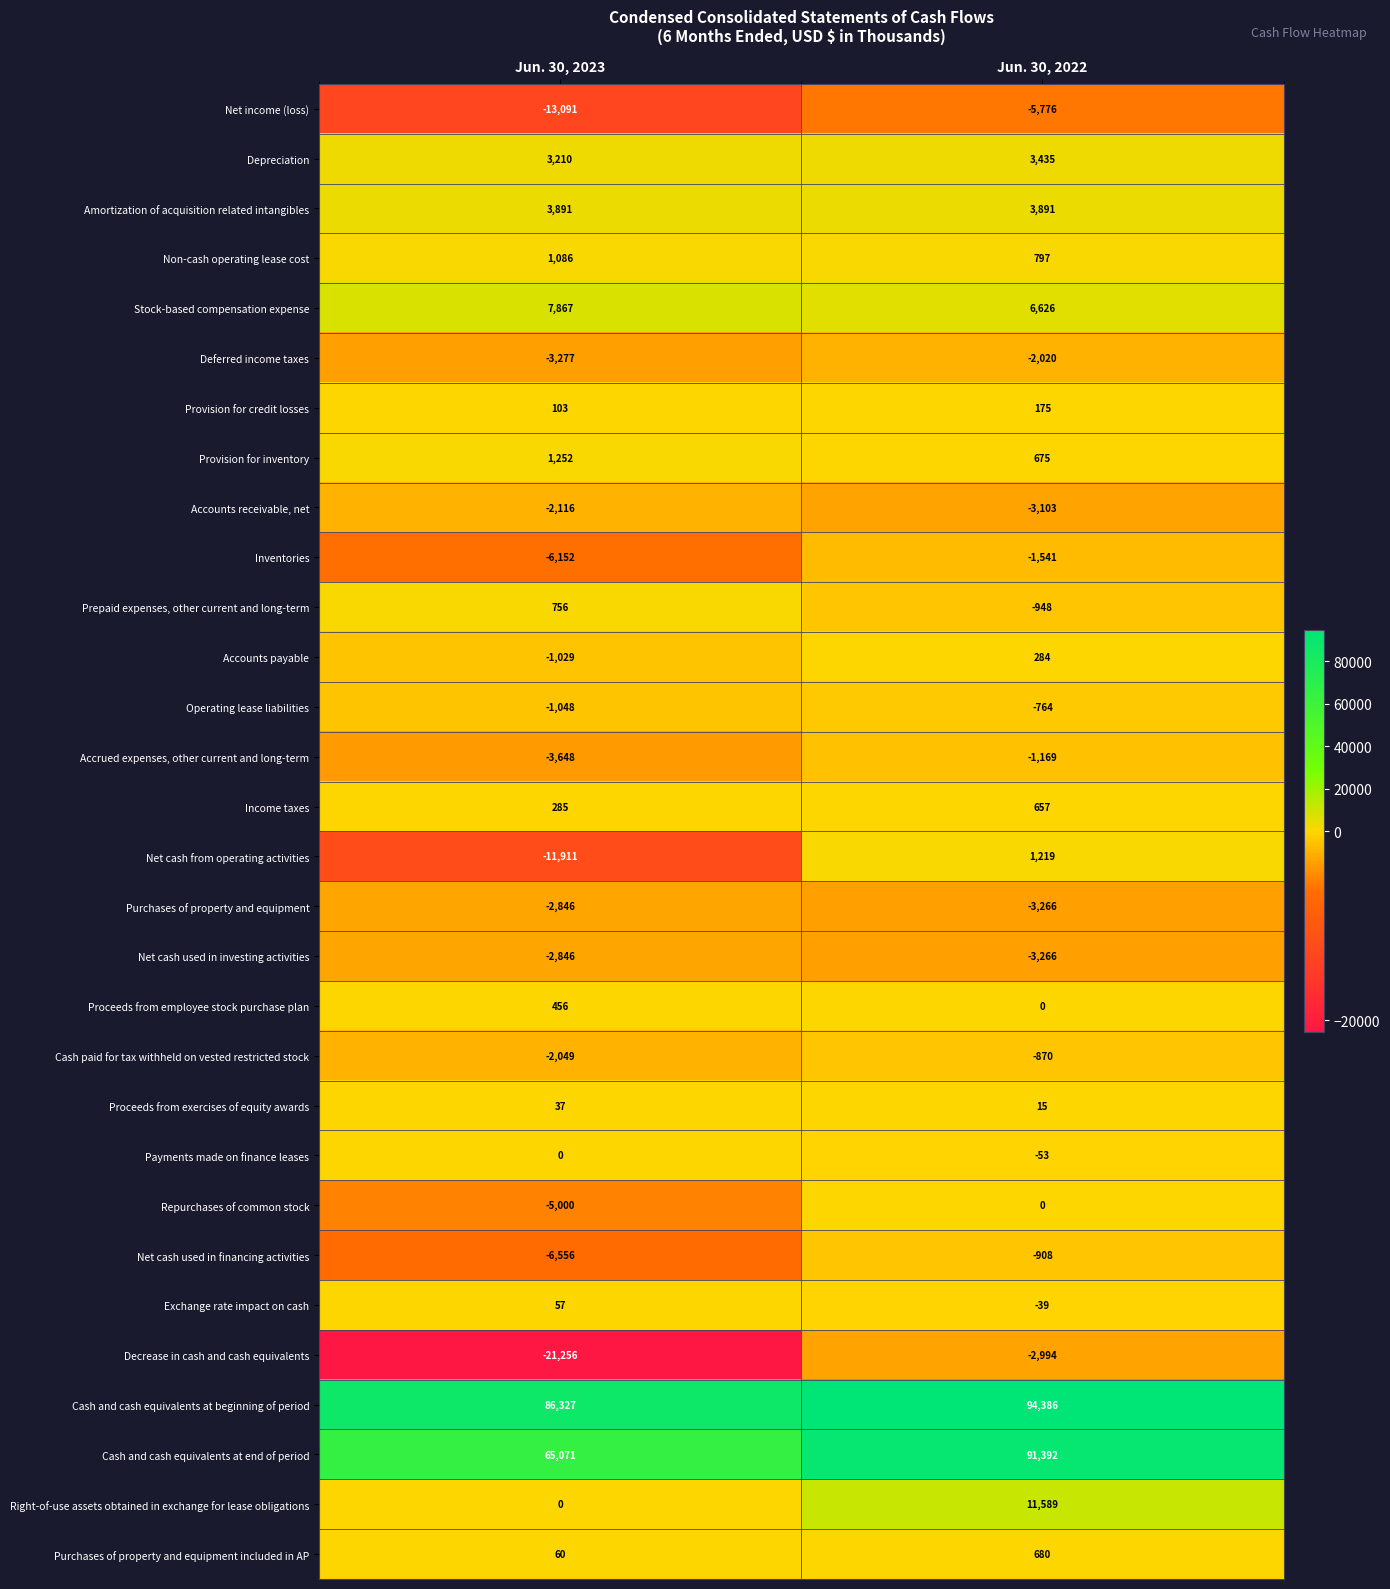

Which series has the largest total across all categories?

Cash and cash equivalents at beginning of period